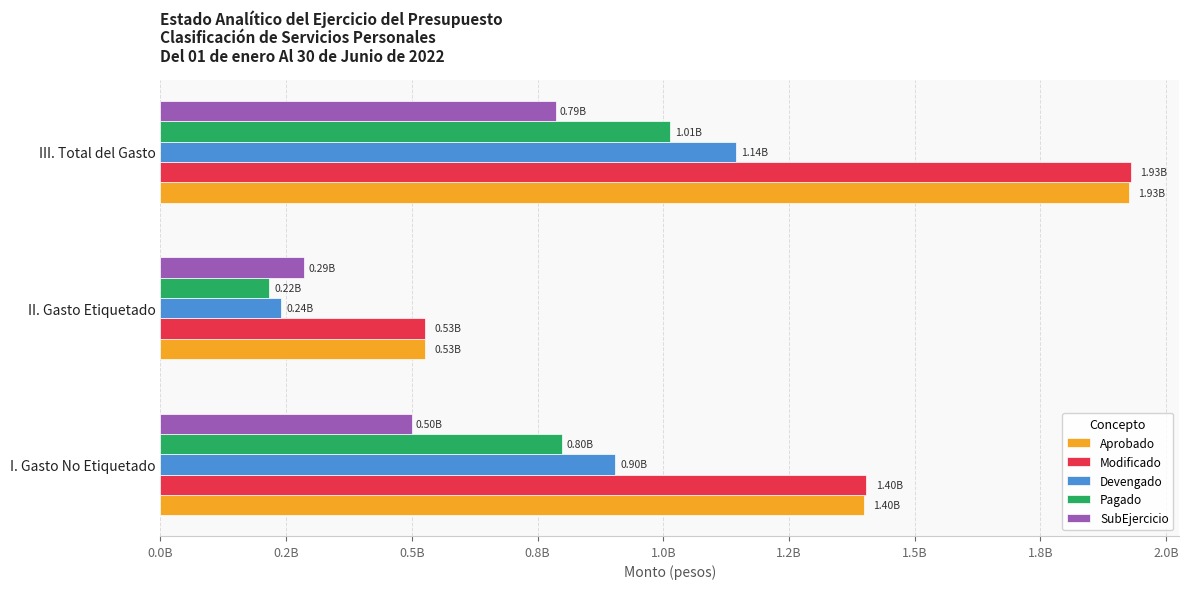

At which category is the sum across all series the highest?

III. Total del Gasto